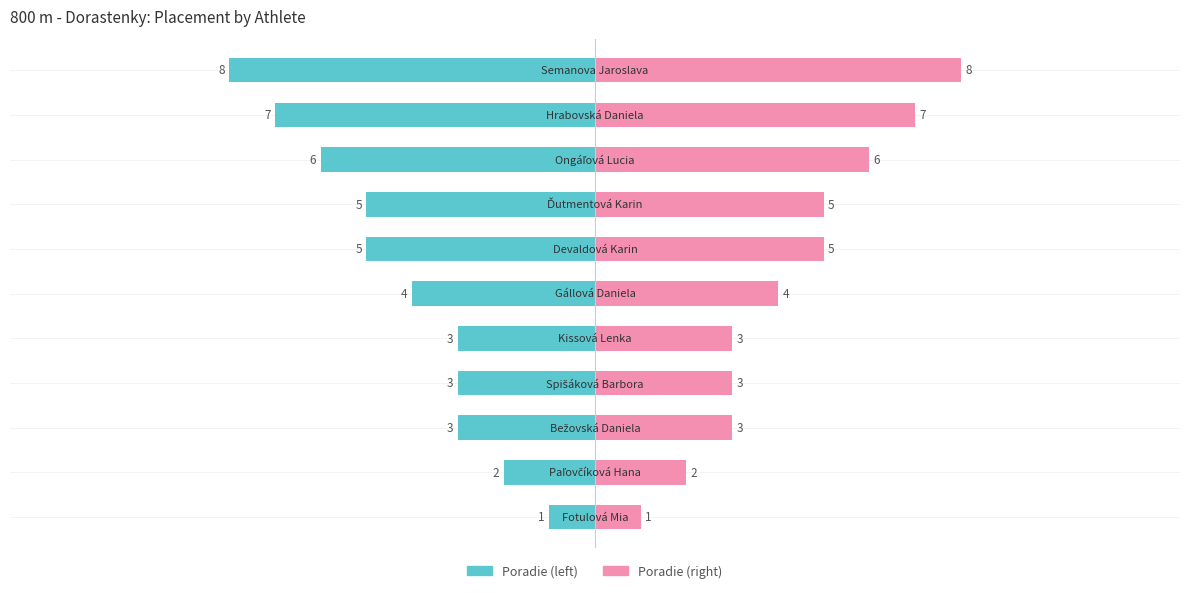

True or false: Poradie (Renter-like) has a value of 1 at 4.

False